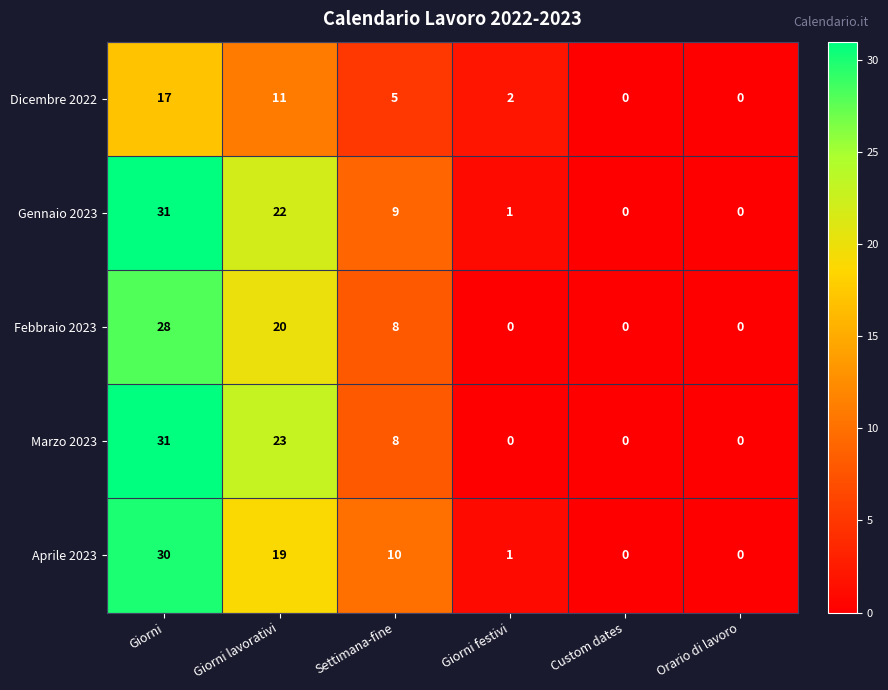

Reading left to right, list all the values displayed in this chart.

Dicembre 2022: 17	11	5	2	0	0
Gennaio 2023: 31	22	9	1	0	0
Febbraio 2023: 28	20	8	0	0	0
Marzo 2023: 31	23	8	0	0	0
Aprile 2023: 30	19	10	1	0	0